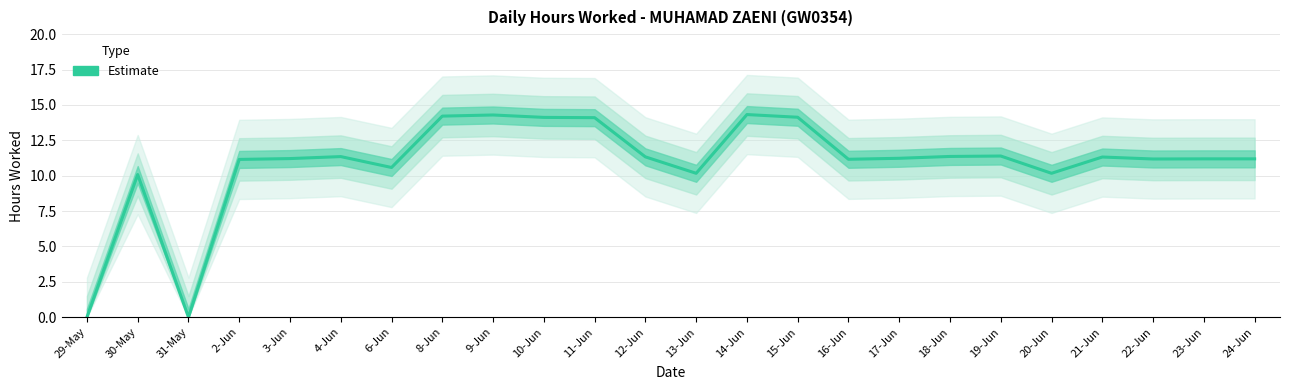

List the labels in order of value, largest first.

14-Jun, 9-Jun, 8-Jun, 15-Jun, 10-Jun, 11-Jun, 19-Jun, 18-Jun, 4-Jun, 12-Jun, 21-Jun, 17-Jun, 3-Jun, 23-Jun, 24-Jun, 22-Jun, 16-Jun, 2-Jun, 6-Jun, 13-Jun, 20-Jun, 30-May, 29-May, 31-May